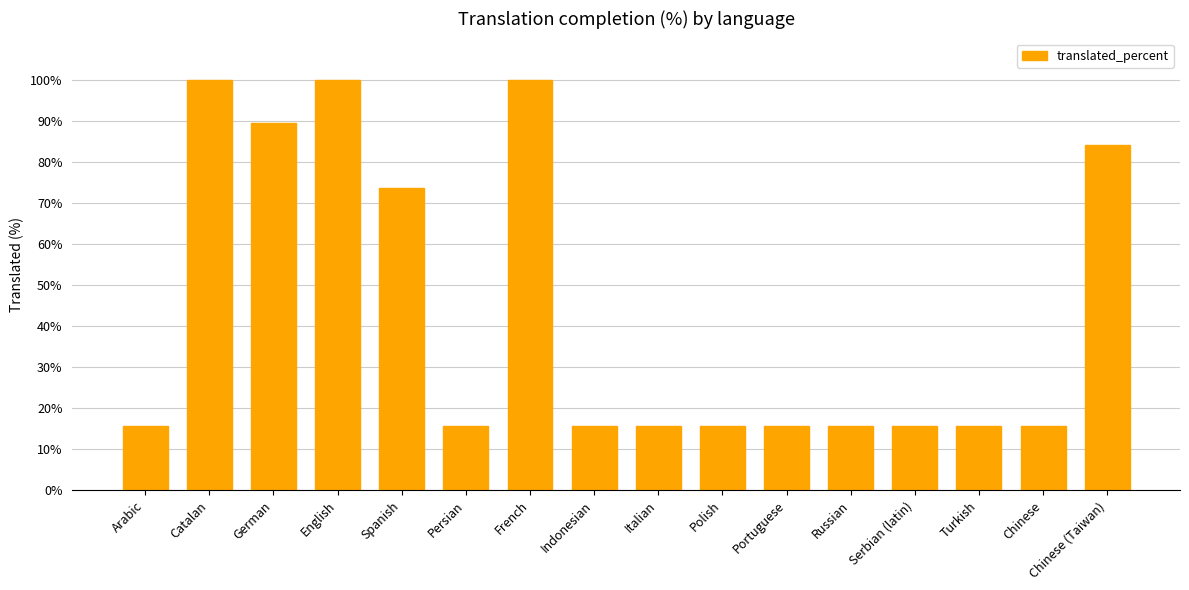

How many bars are there in total?

16